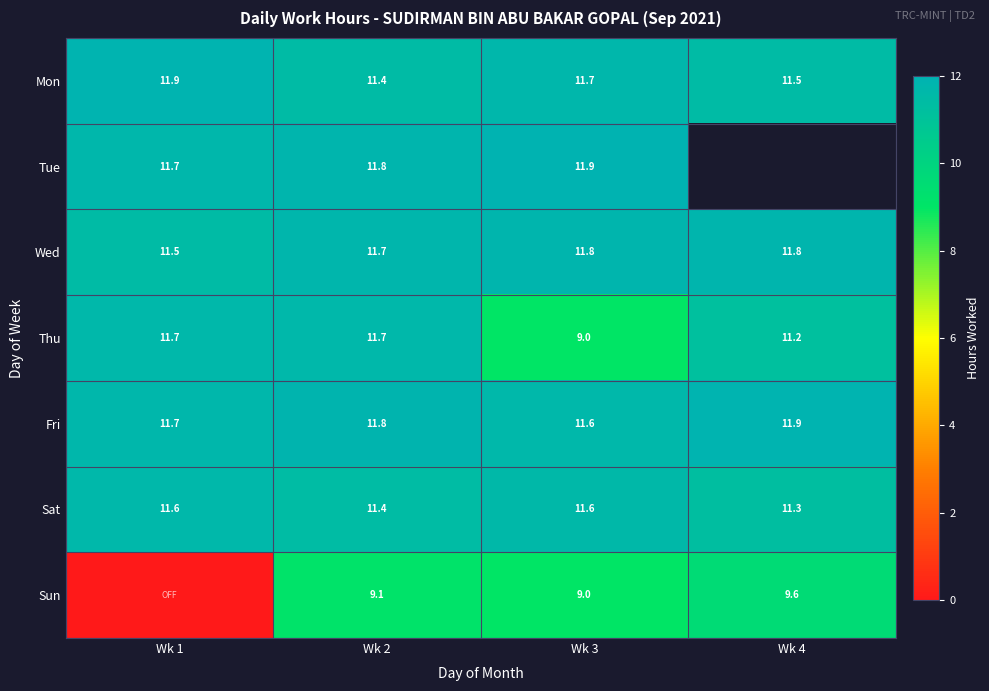

The Sat series shows 5.8 at Wk 4. True or false?

False